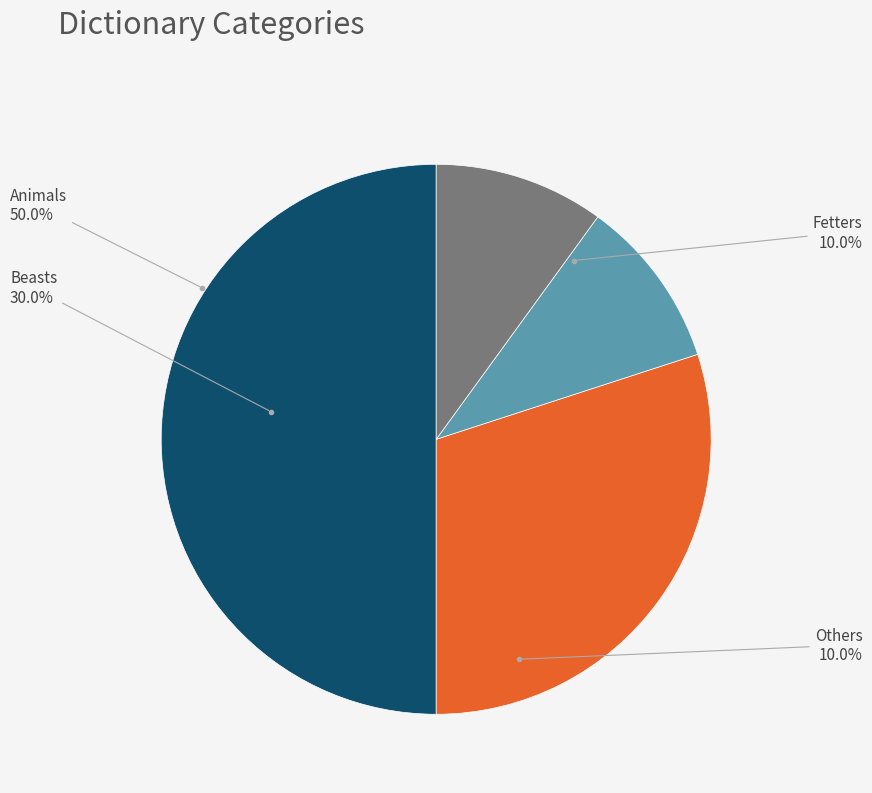

Do Beasts and Others together represent more than half of the pie?

No